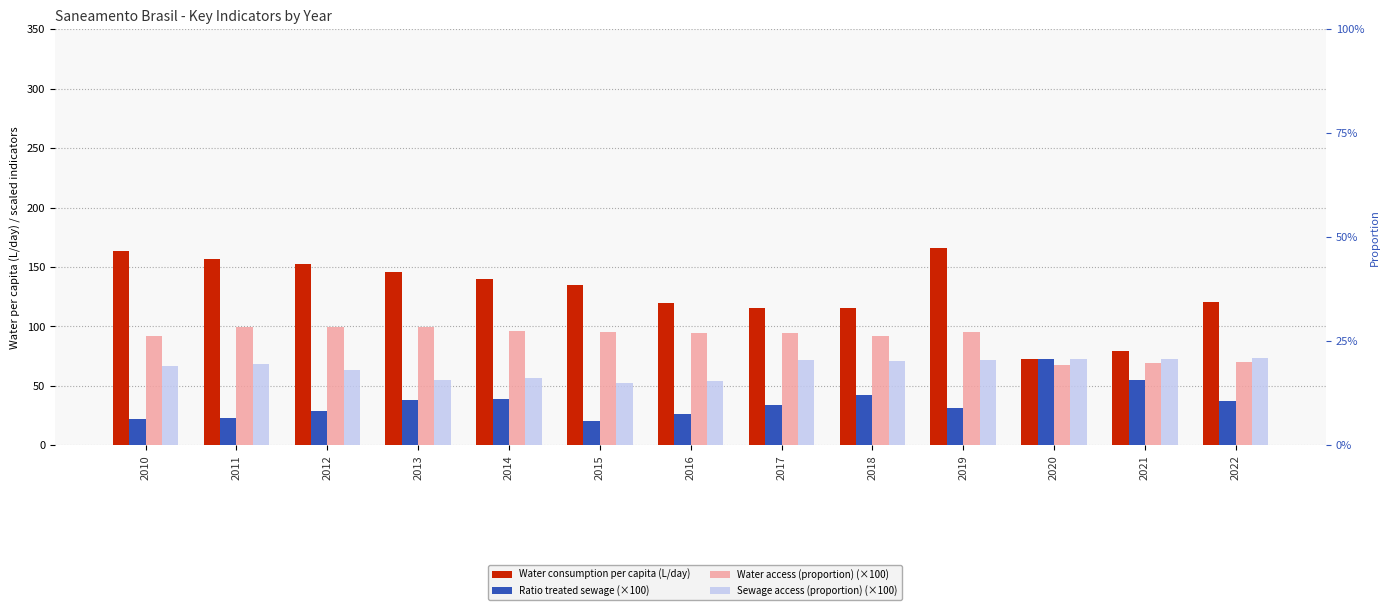

What is the sum of all Ratio treated sewage (×100) values?

471.1